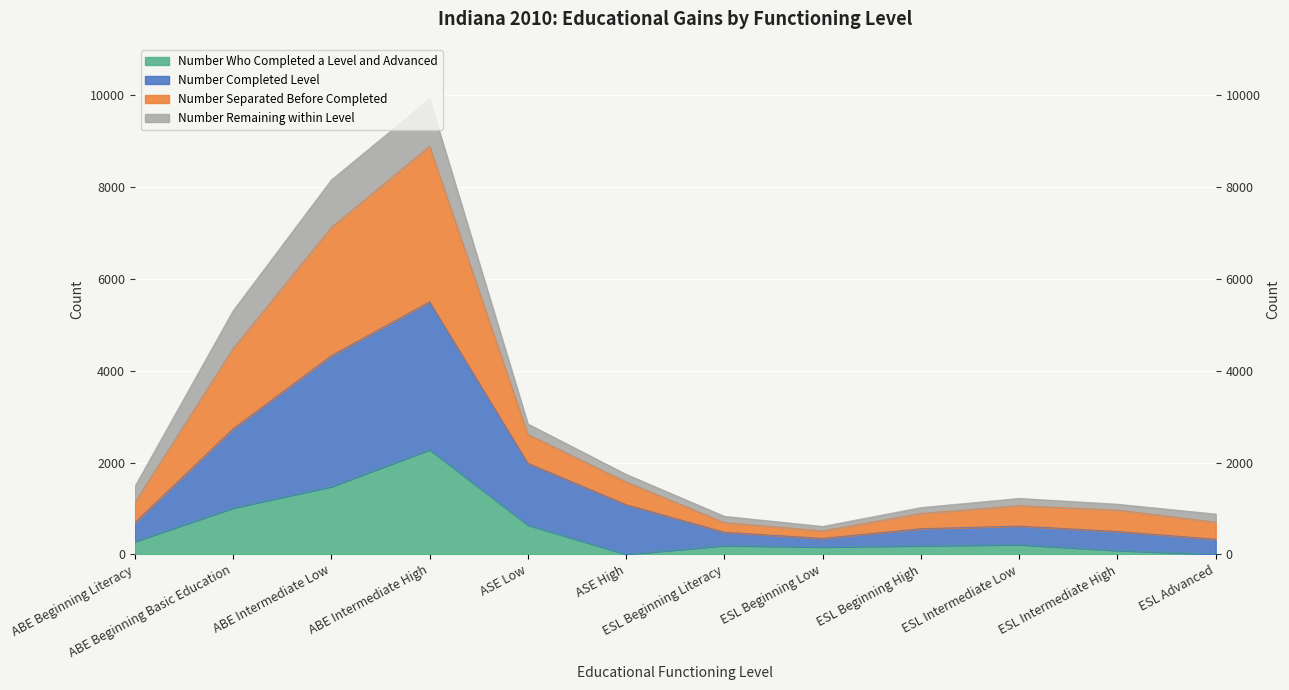

What is the label of the 5th point from the left?

ASE Low